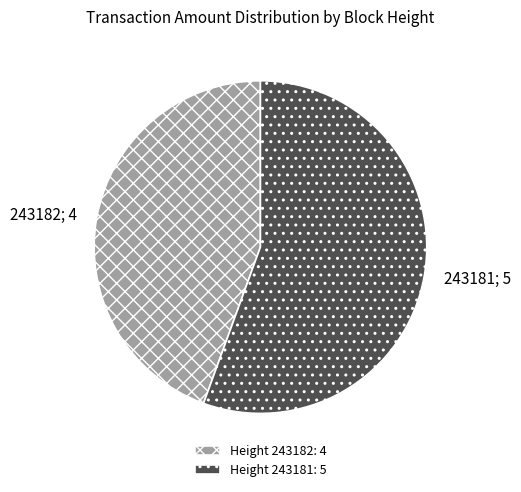

Which slice represents more than half of the pie?

Height 243181: 5